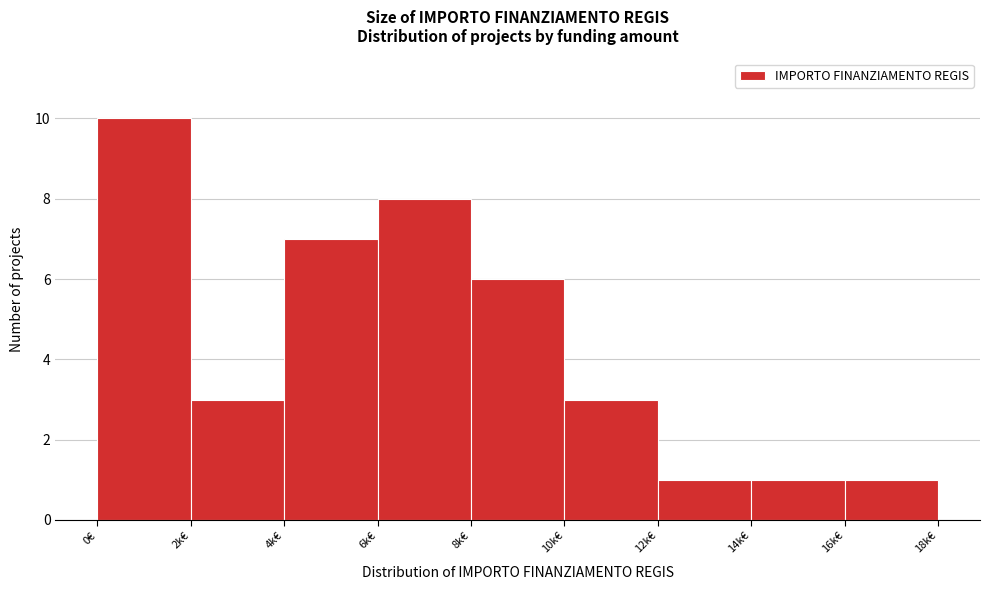

Reading left to right, transcribe all the data shown in this chart.

0€=10	2k€=3	4k€=7	6k€=8	8k€=6	10k€=3	12k€=1	14k€=1	16k€=1